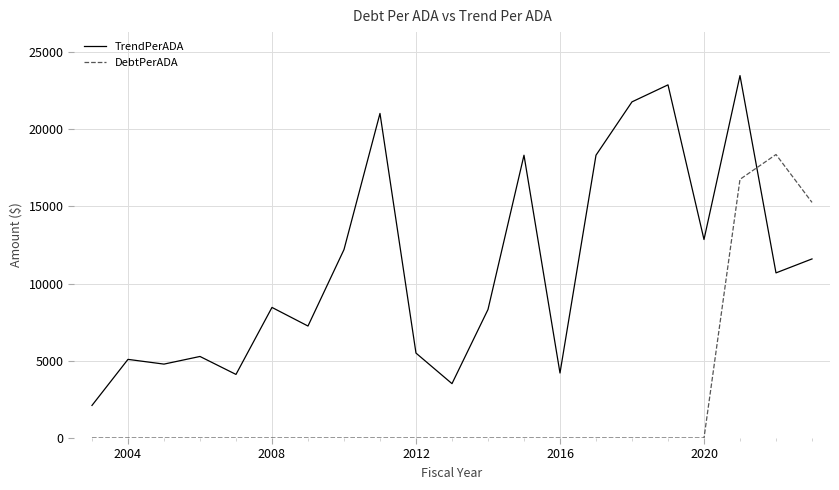

Which series has the widest spread of values?

TrendPerADA